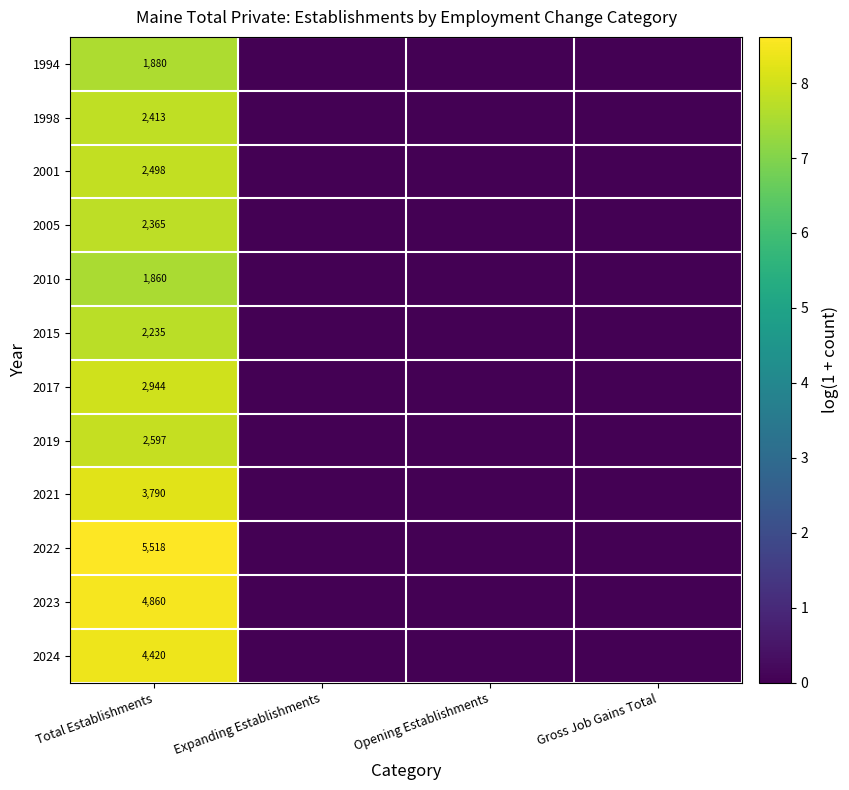

Count the number of data series in this chart.

12